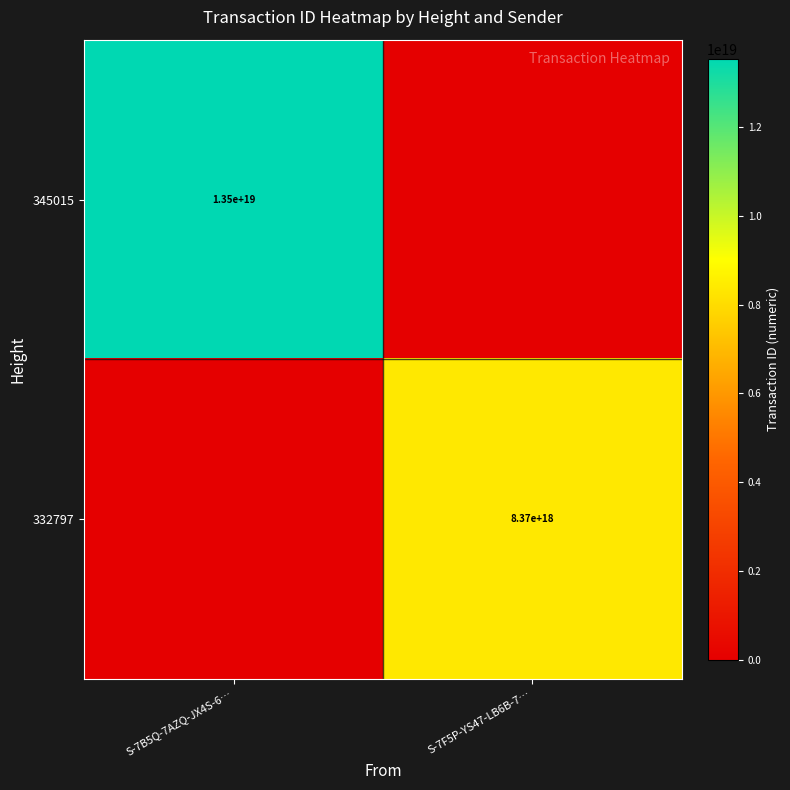

The 332797 series shows 8370000000000000000 at S-7F5P-YS47-LB6B-7…. True or false?

True